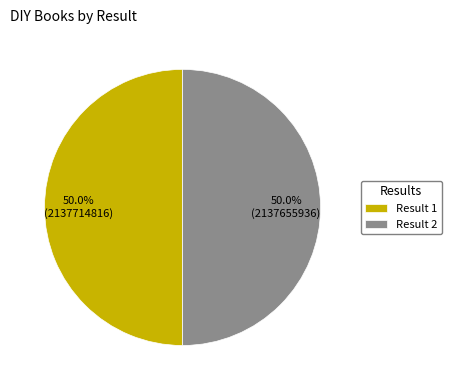

Combined, what portion of the pie is Result 1 and Result 2?

100.0%